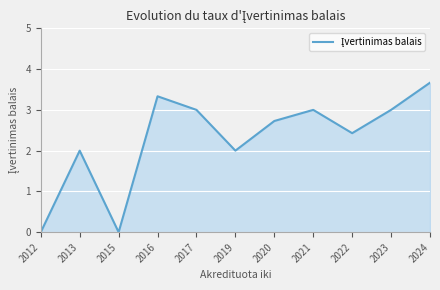

Approximately how many times larger is the value at 2021 compared to 2019?

1.5